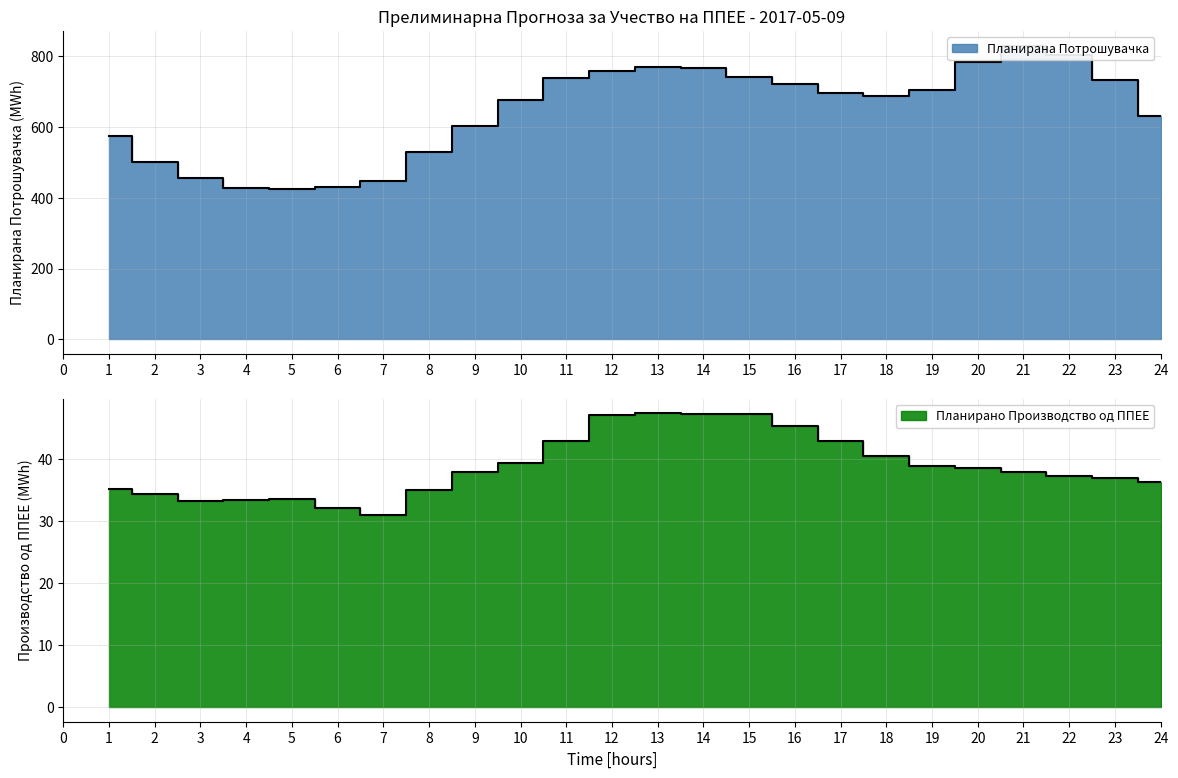

What is the value of the Планирано Производство од ППЕЕ point at the 5th from the left?

33.6